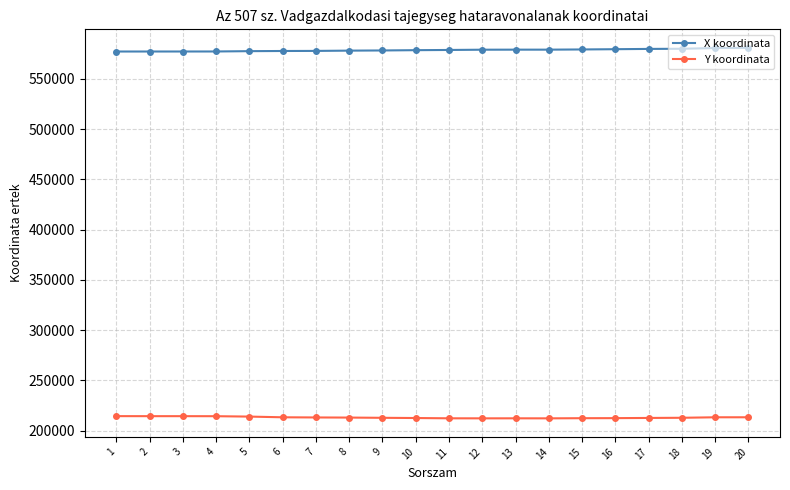

True or false: Y koordinata has more than 1 points higher than both neighbors.

True